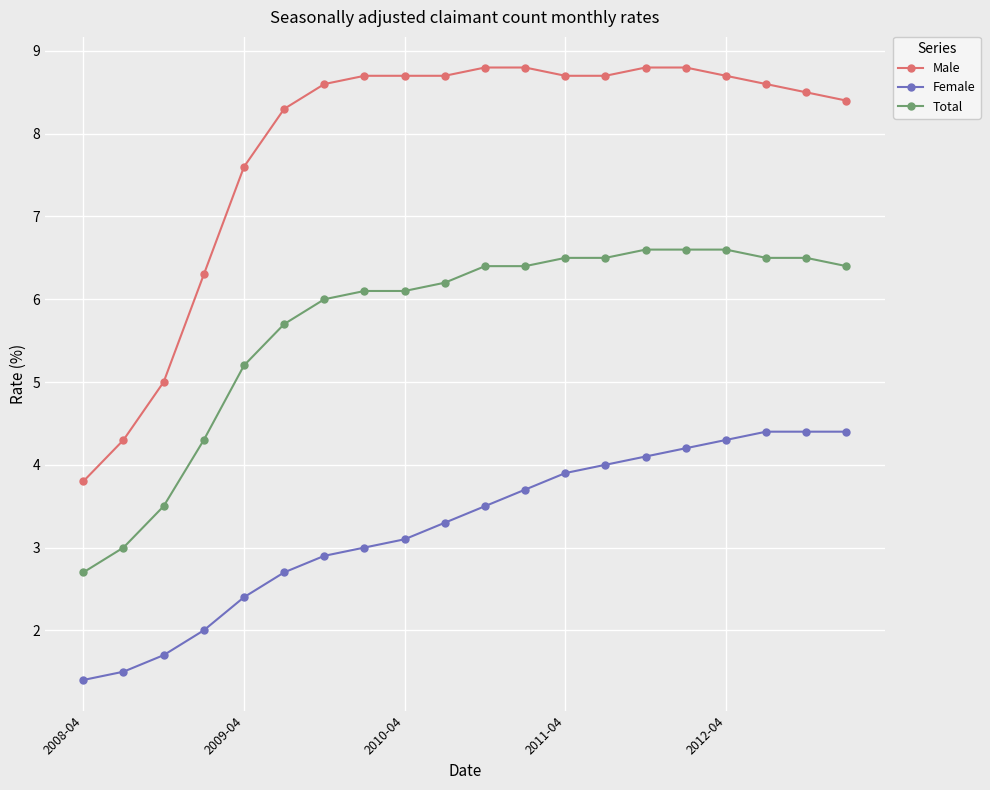

What is the maximum value shown in the chart?

8.8